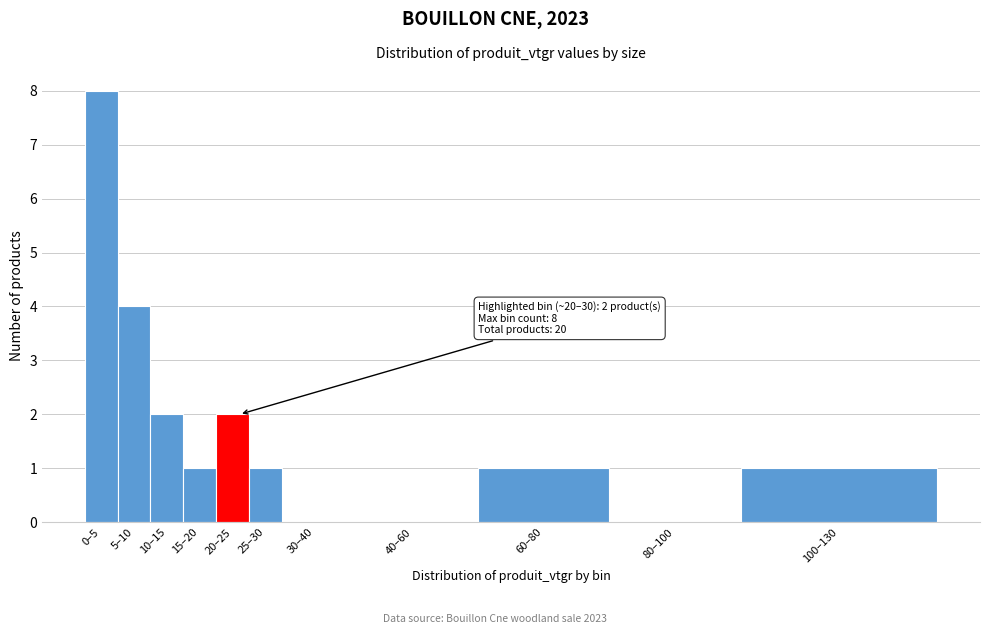

Reading left to right, extract all data points from this chart.

0–5=8	5–10=4	10–15=2	15–20=1	20–25=2	25–30=1	30–40=0	40–60=0	60–80=1	80–100=0	100–130=1